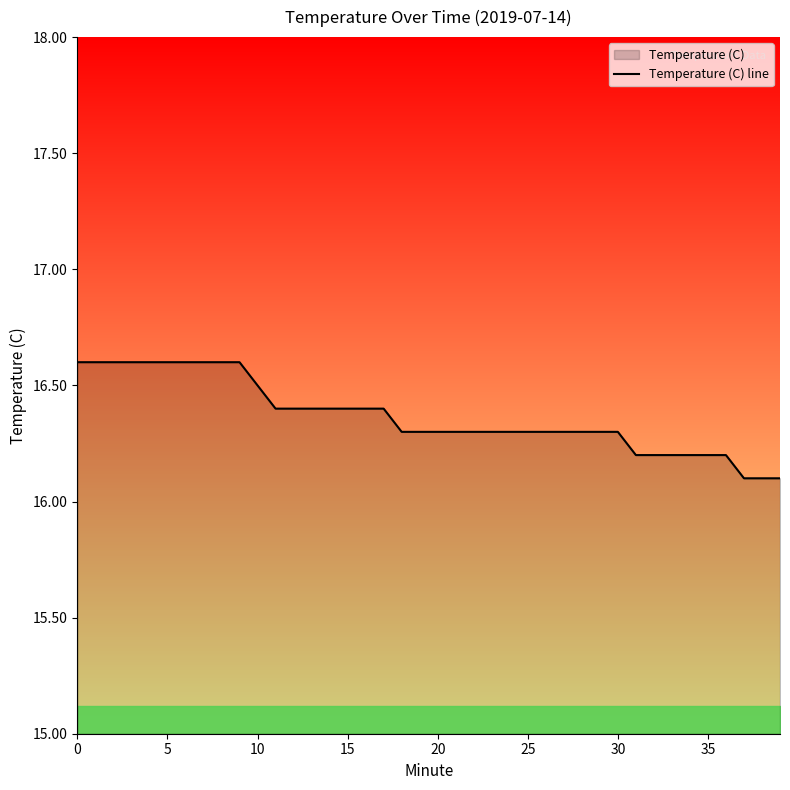

The chart shows a value of 16.2 at 36. True or false?

True